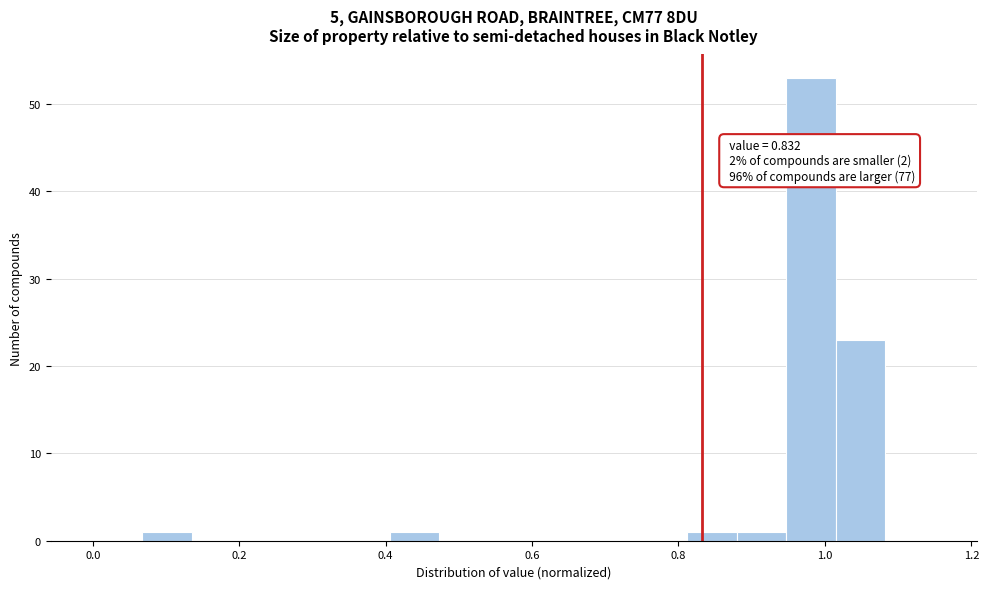

Around what value on the x-axis is the tallest bar? Give the approximate position of its centre, as read against the axis.

0.98